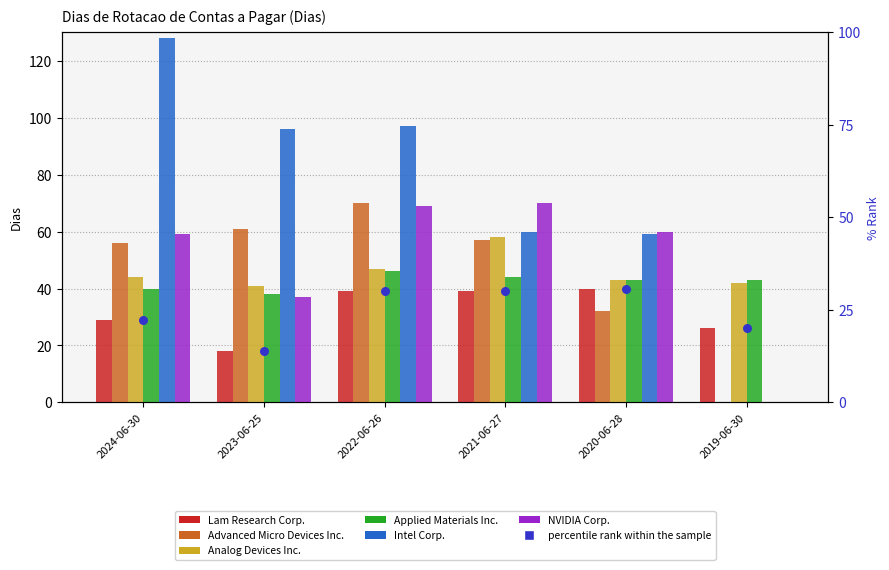

Which series contains the lowest Y value?

Advanced Micro Devices Inc.